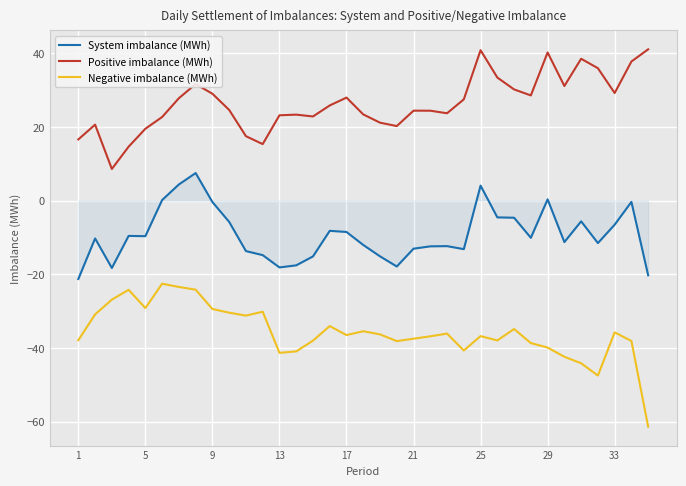

What is the highest value of the Negative imbalance (MWh) series?

-22.5